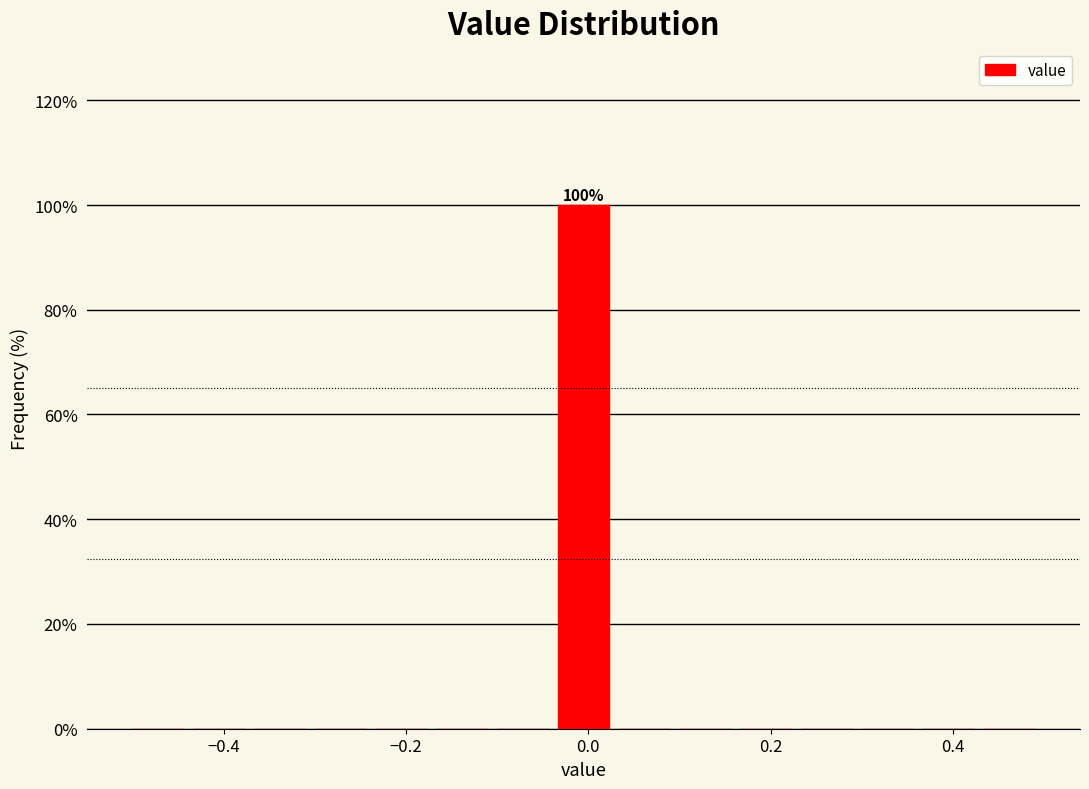

Read against the x-axis, roughly where is the centre of the tallest bar?

0.00